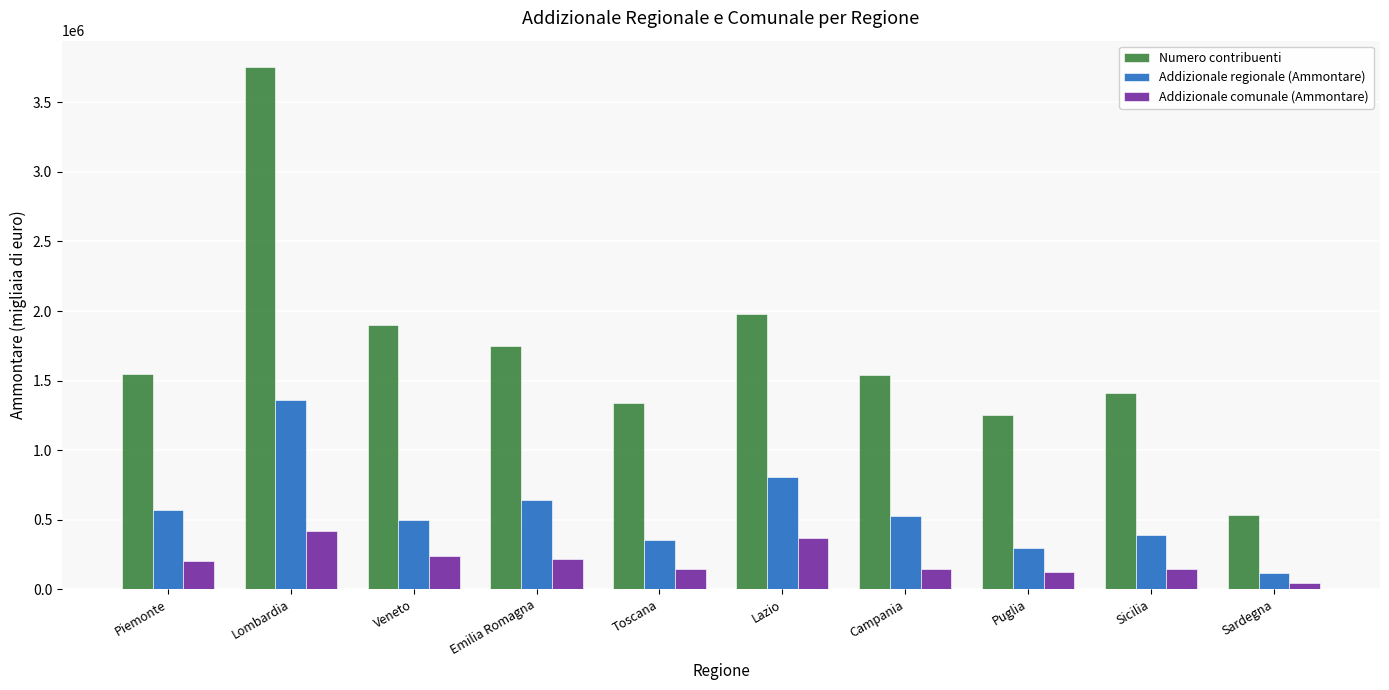

At which category is the sum across all series the highest?

Lombardia